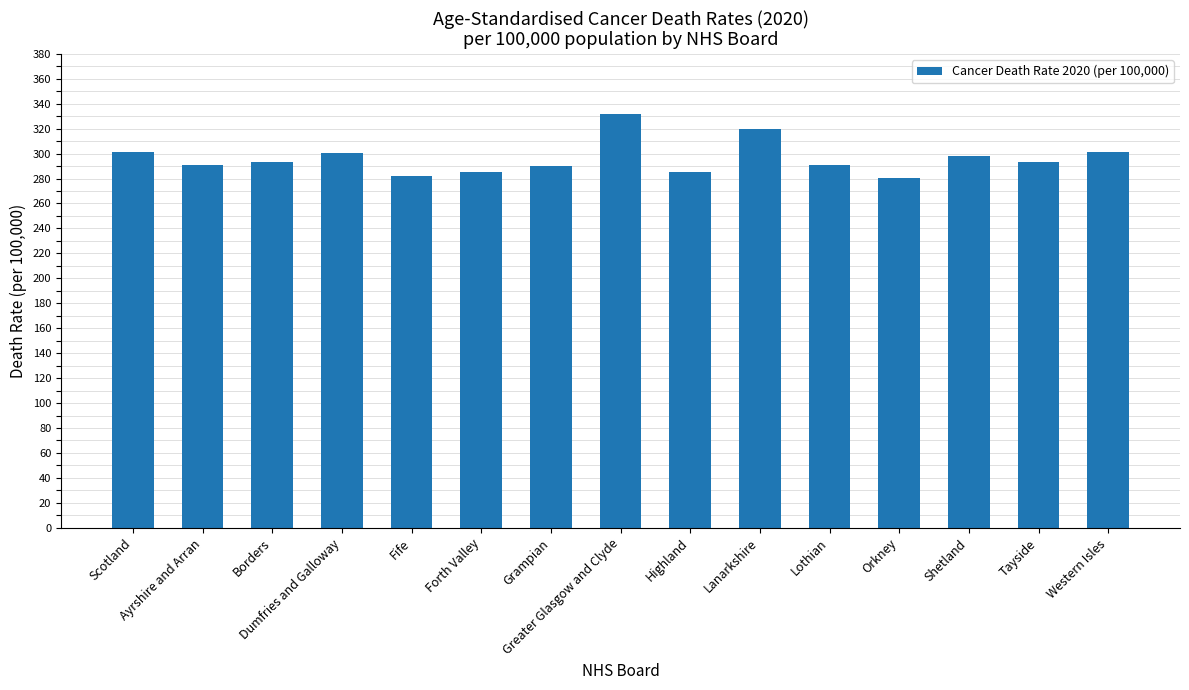

Is it true that the value at Ayrshire and Arran is 80.5?

False